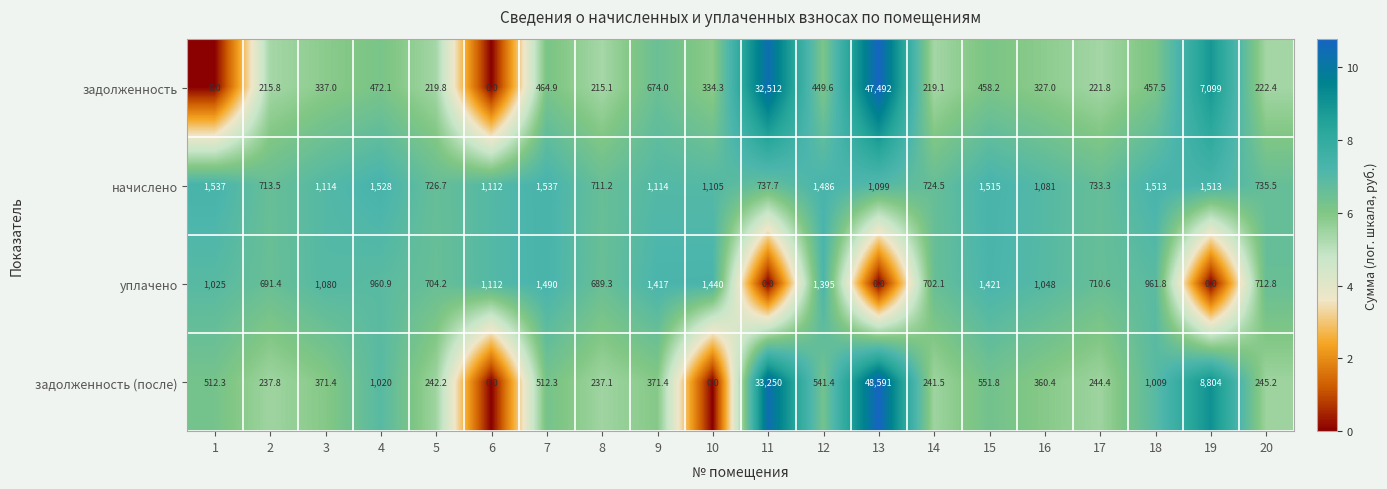

Between 10 and 19, which series saw the biggest shift?

задолженность (после)